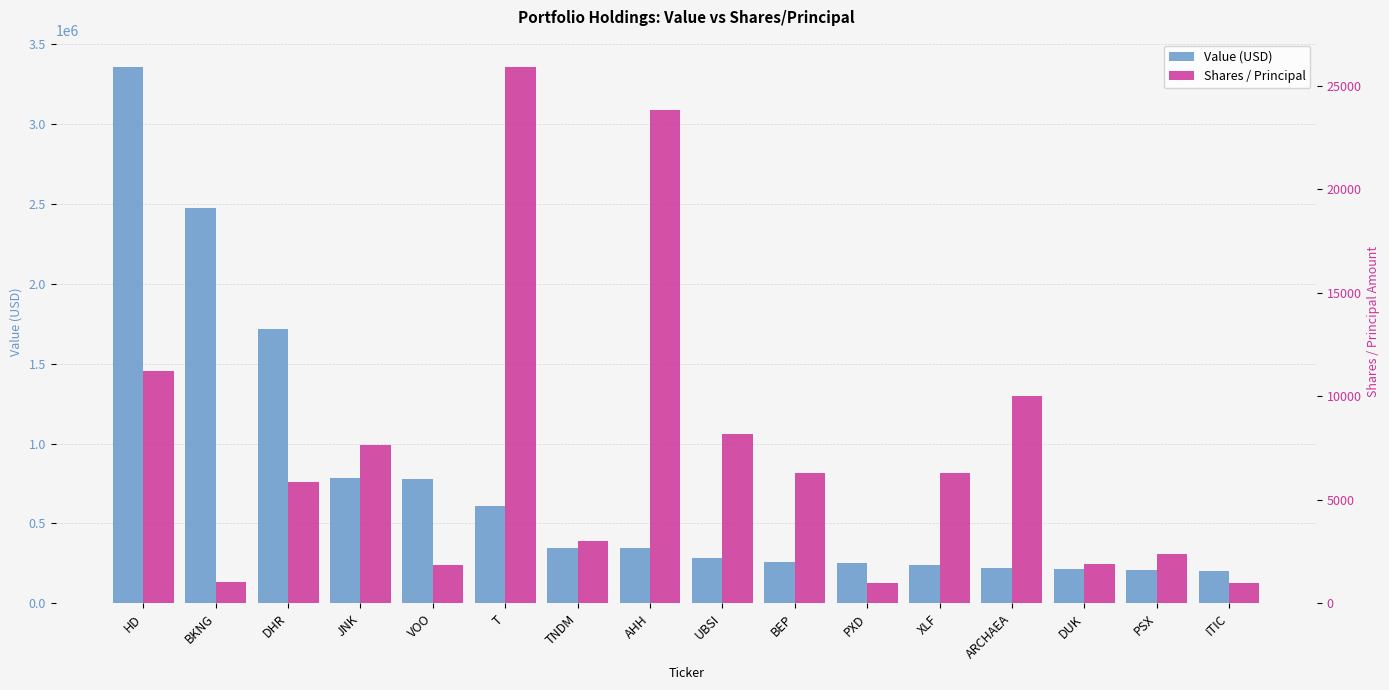

What are all the series names shown in the legend?

Value (USD), Shares / Principal